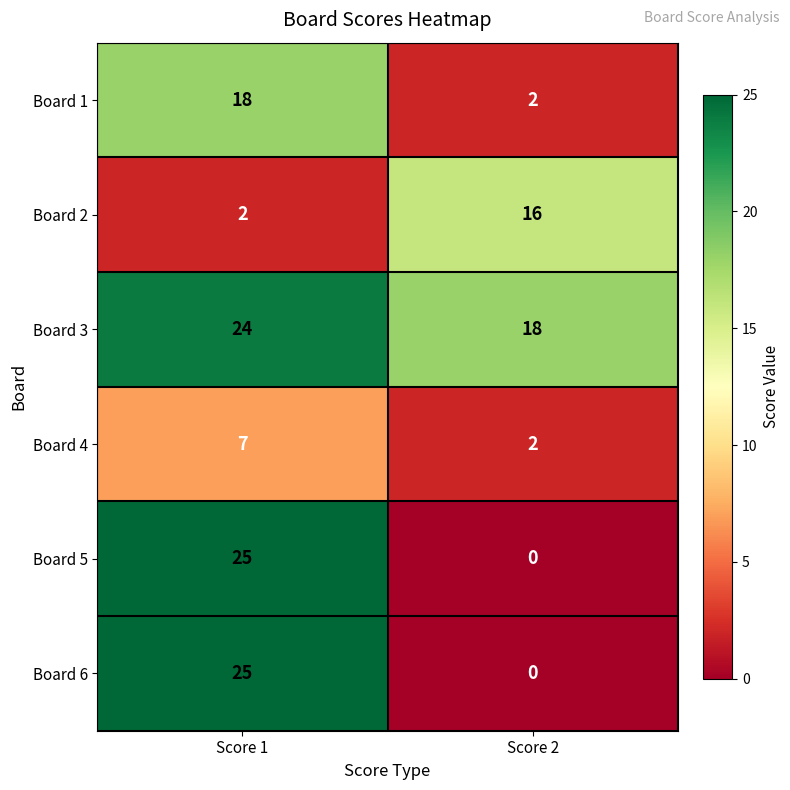

Count the number of categories in the chart.

2